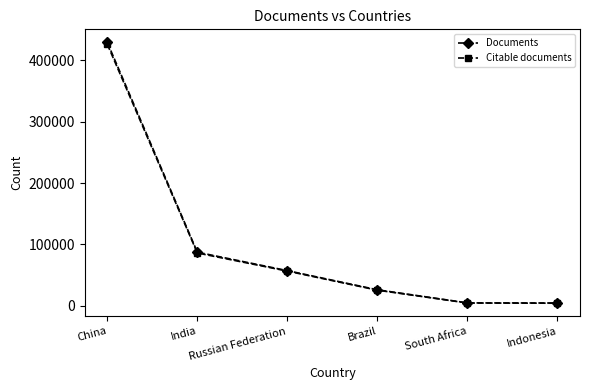

What is the minimum value for Citable documents?

4183